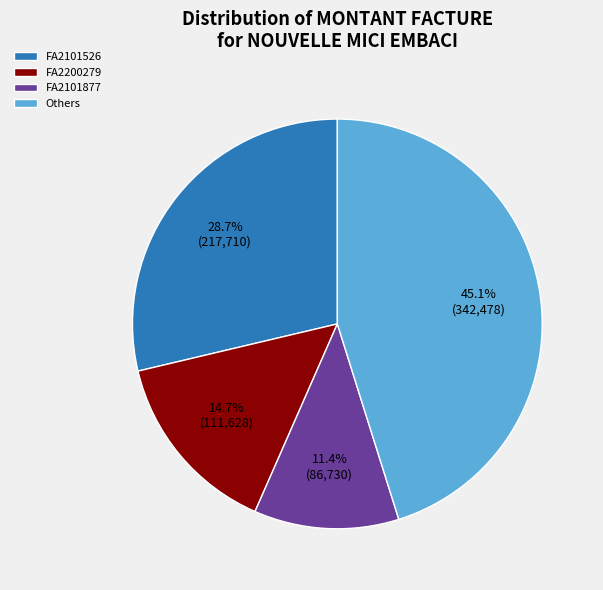

To the nearest percent, what is the difference between the largest and smallest slice percentages?

34%